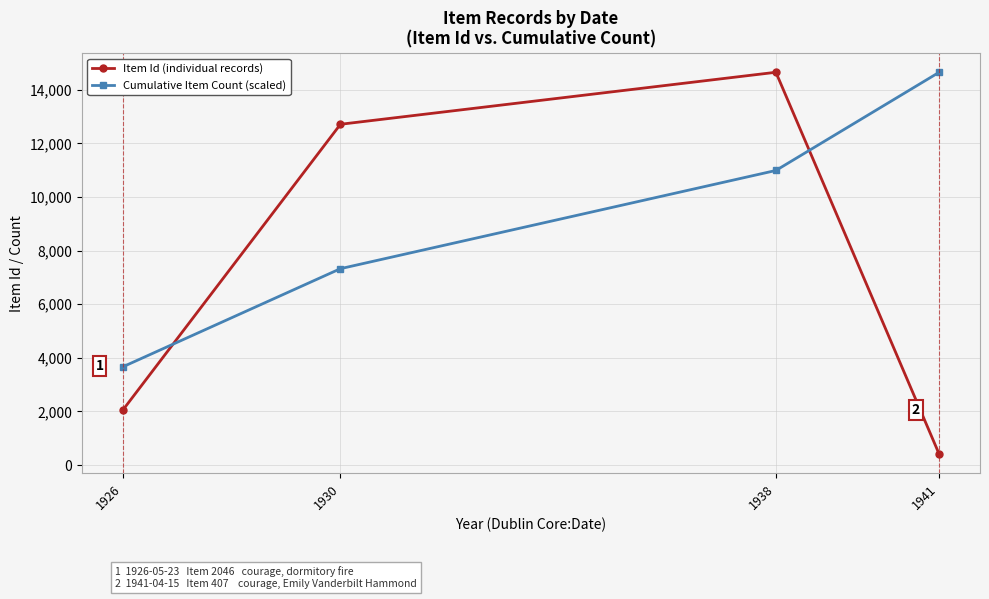

What is the average value of the Item Id (individual records) series?

7453.8